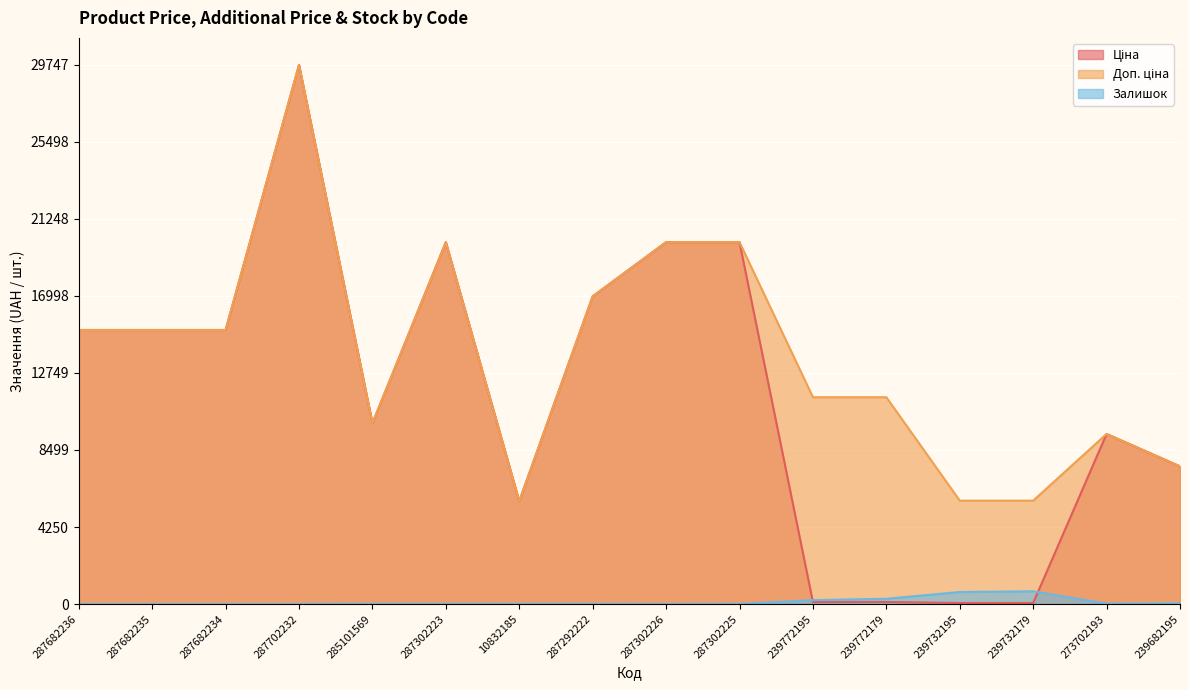

Is the value of Доп. ціна at 239772179 greater than the value of Ціна at 287302225?

No